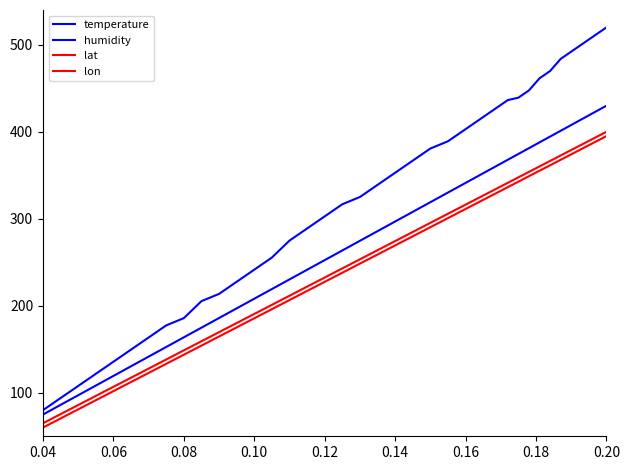

How many lines are shown in the chart?

4